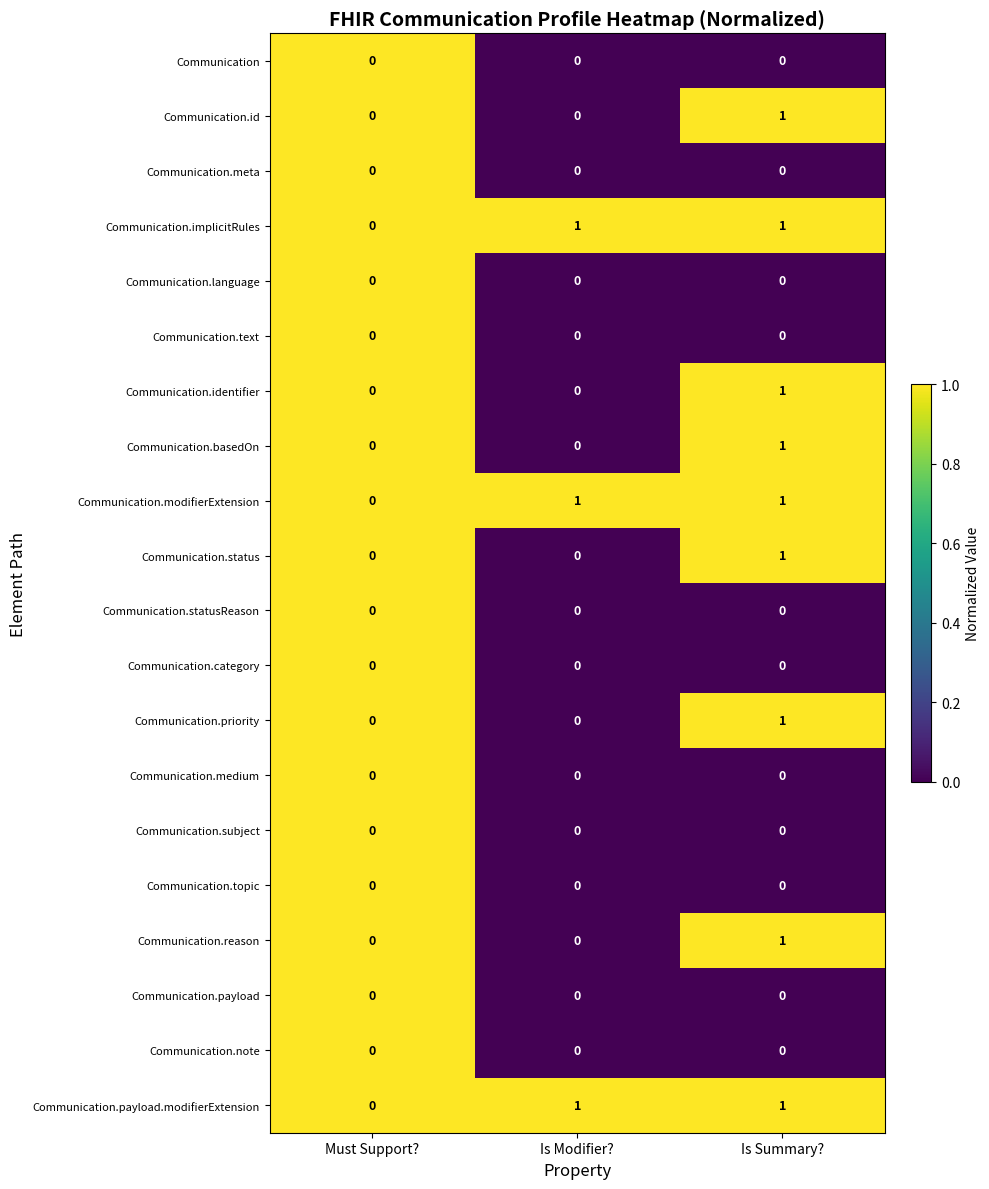

True or false: Communication.language has a value of 0 at Must Support?.

True